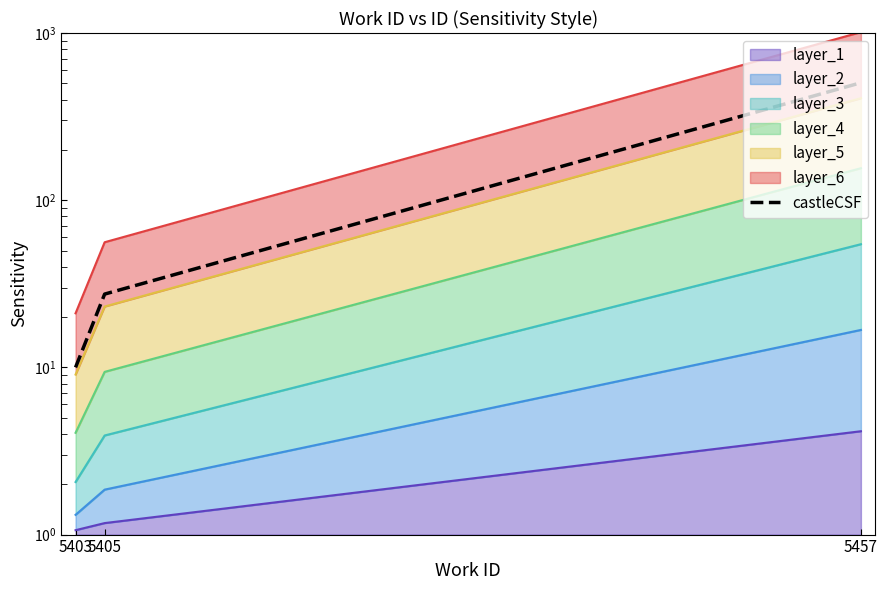

List the labels in order of value, smallest first.

5403, 5405, 5457